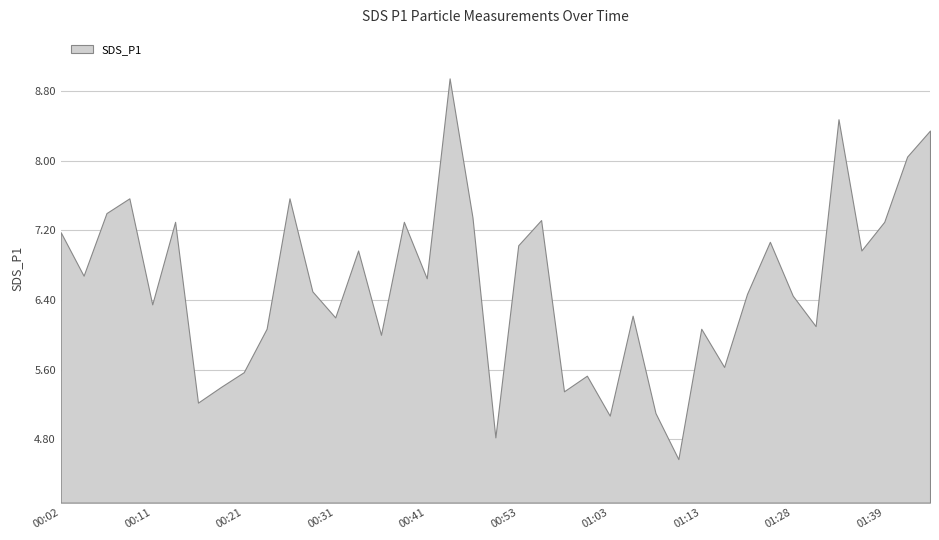

What is the label of the 23rd point from the left?

00:58